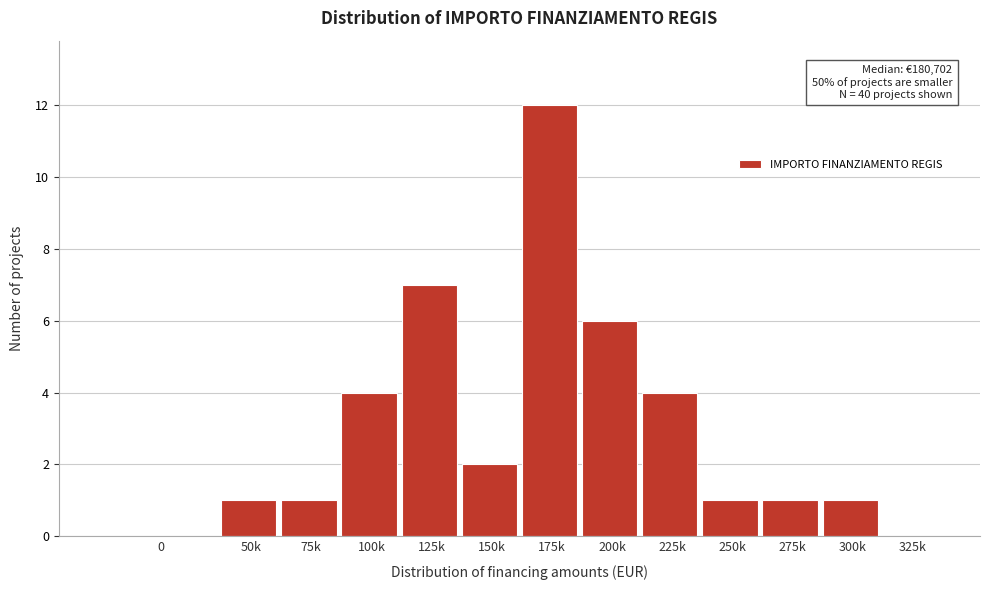

Reading left to right, list all the values displayed in this chart.

0=0	50k=1	75k=1	100k=4	125k=7	150k=2	175k=12	200k=6	225k=4	250k=1	275k=1	300k=1	325k=0